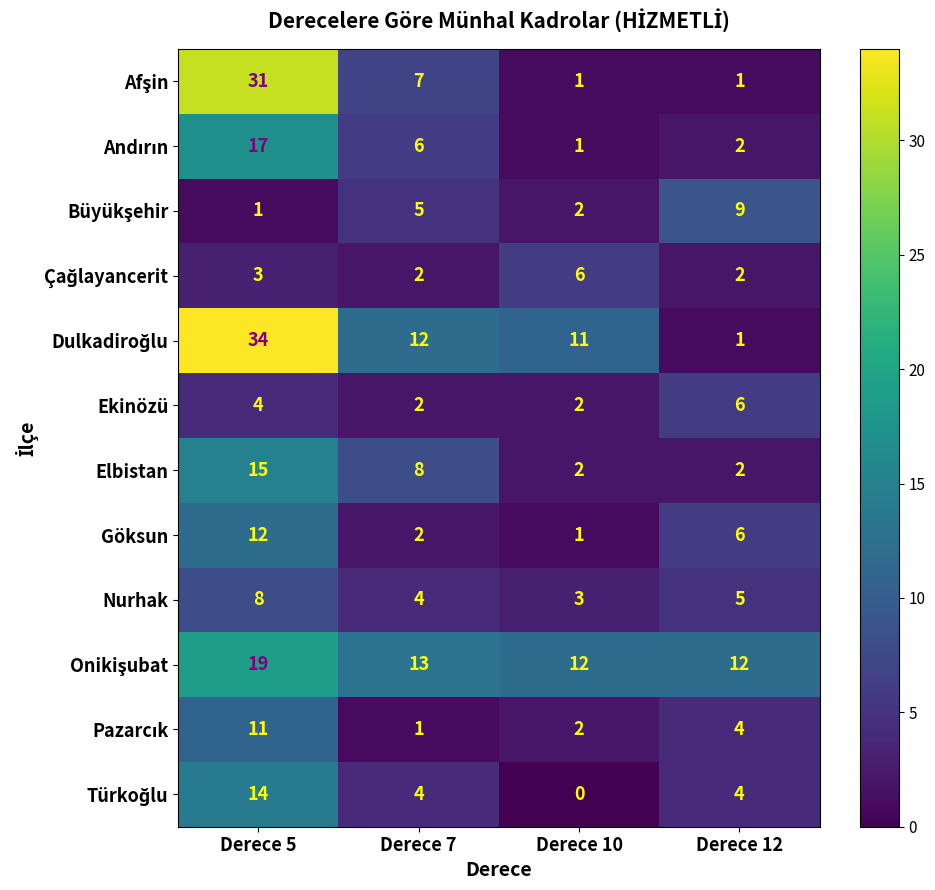

Rank the categories by Göksun value from lowest to highest.

Derece 10, Derece 7, Derece 12, Derece 5